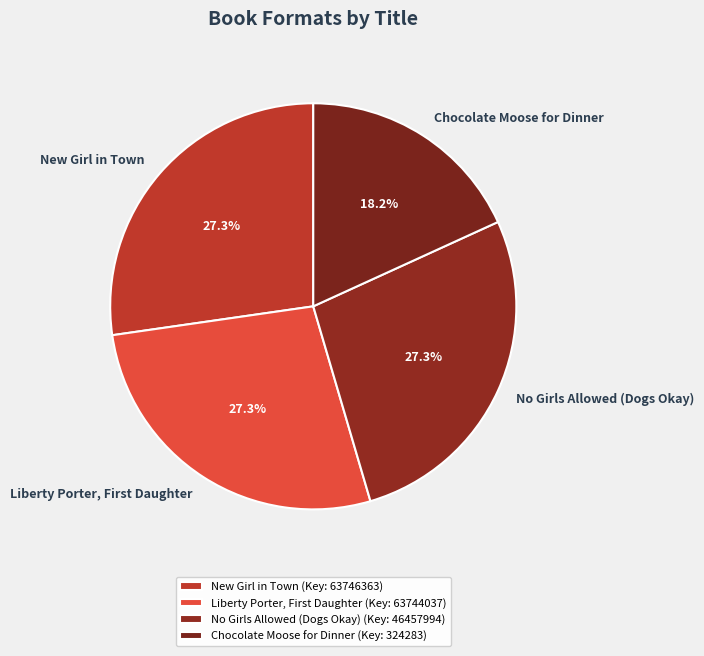

Which has a higher value, No Girls Allowed (Dogs Okay) or Chocolate Moose for Dinner?

No Girls Allowed (Dogs Okay)